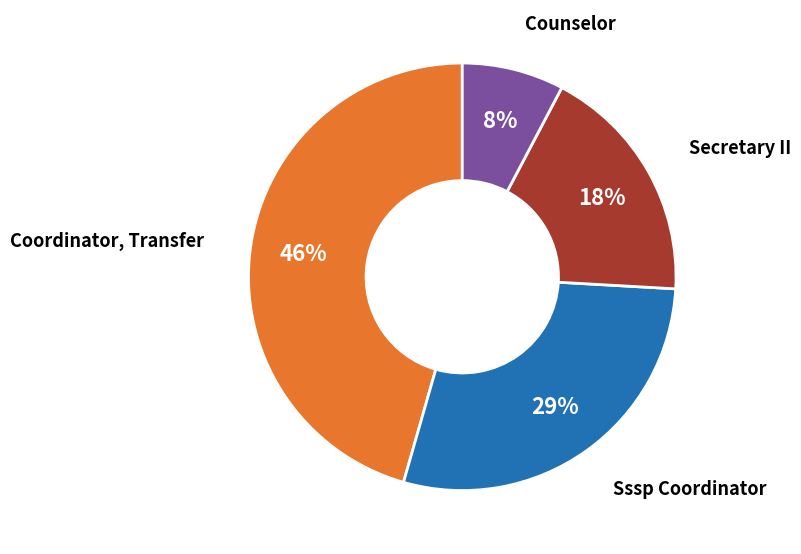

Count the number of slices in the pie.

4